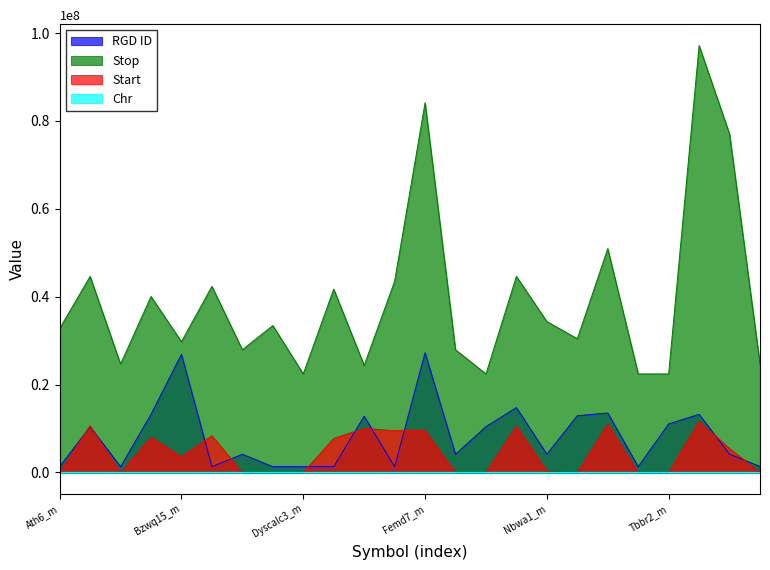

Where is the first local minimum for Stop?

Bmd12_m